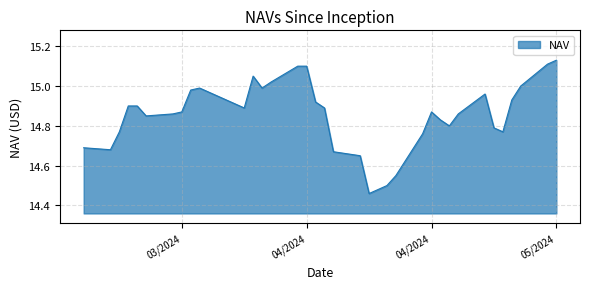

Where is the data nearest to the value 14?

04/16/2024